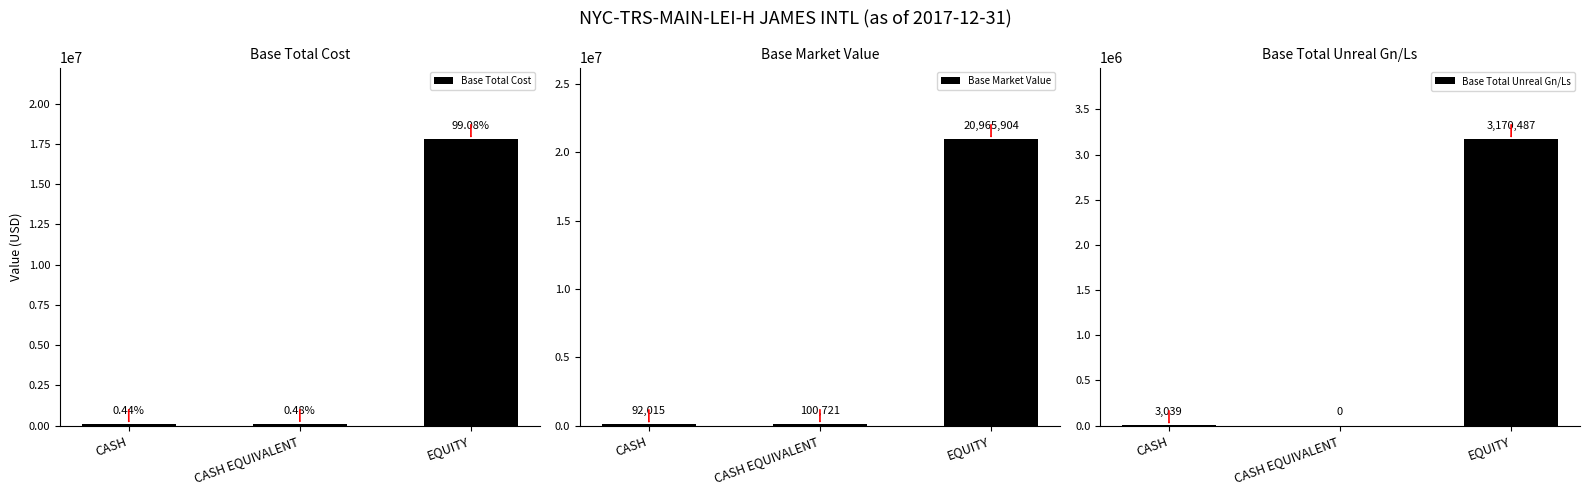

Does the chart contain stacked bars?

No